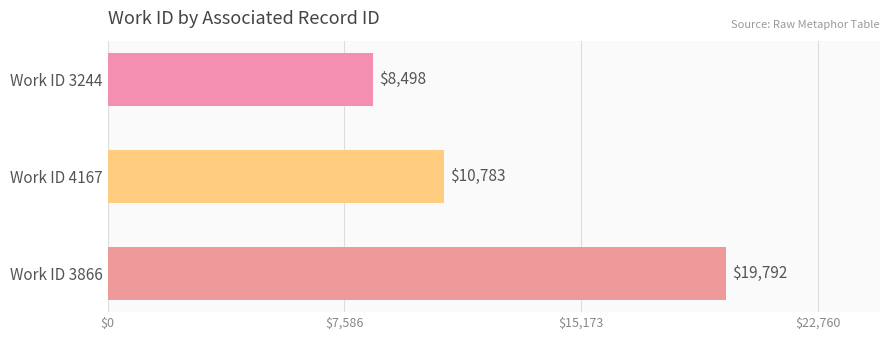

Which has a higher value, Work ID 3866 or Work ID 4167?

Work ID 3866